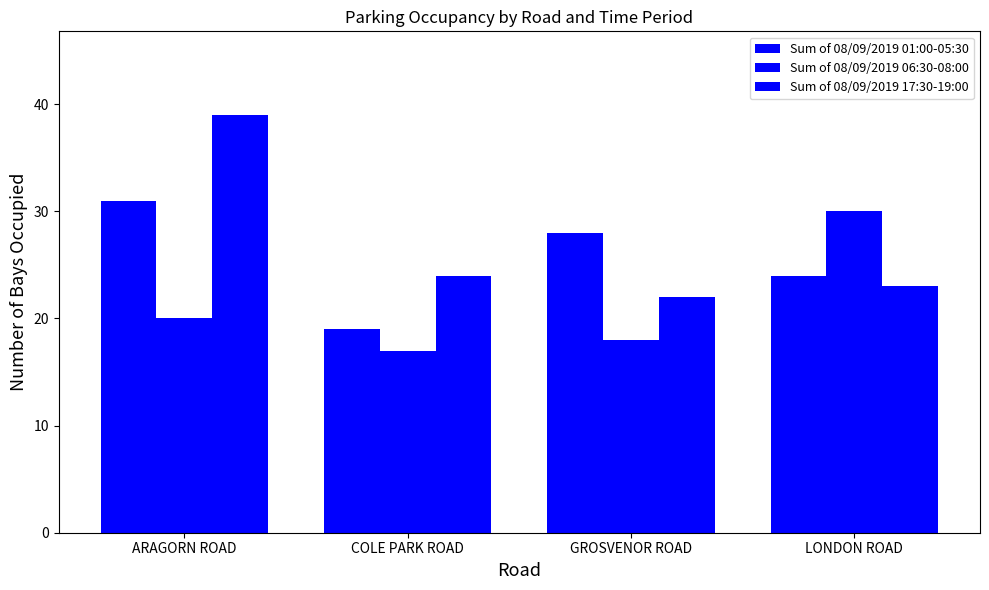

What is the lowest value of the Sum of 08/09/2019 01:00-05:30 series?

19